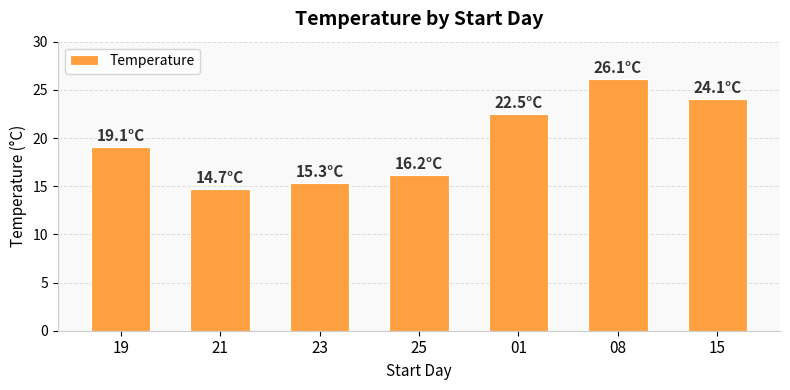

At which category does the chart reach its peak across all series?

08